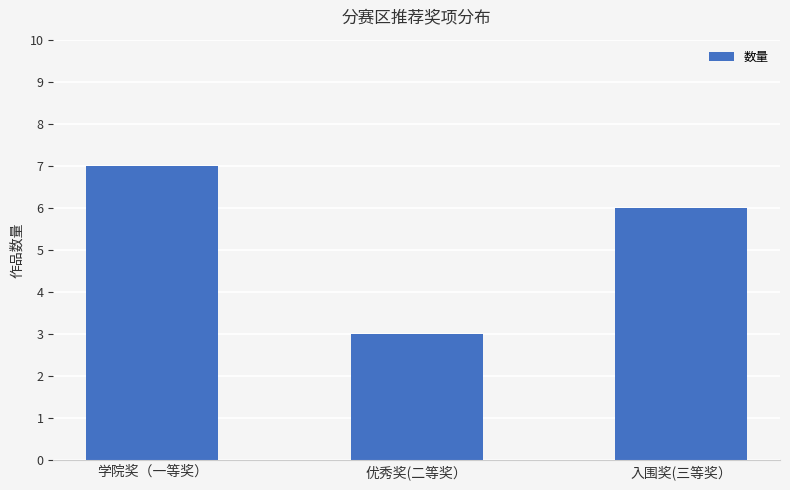

What is the label of the 2nd bar from the left?

优秀奖(二等奖）